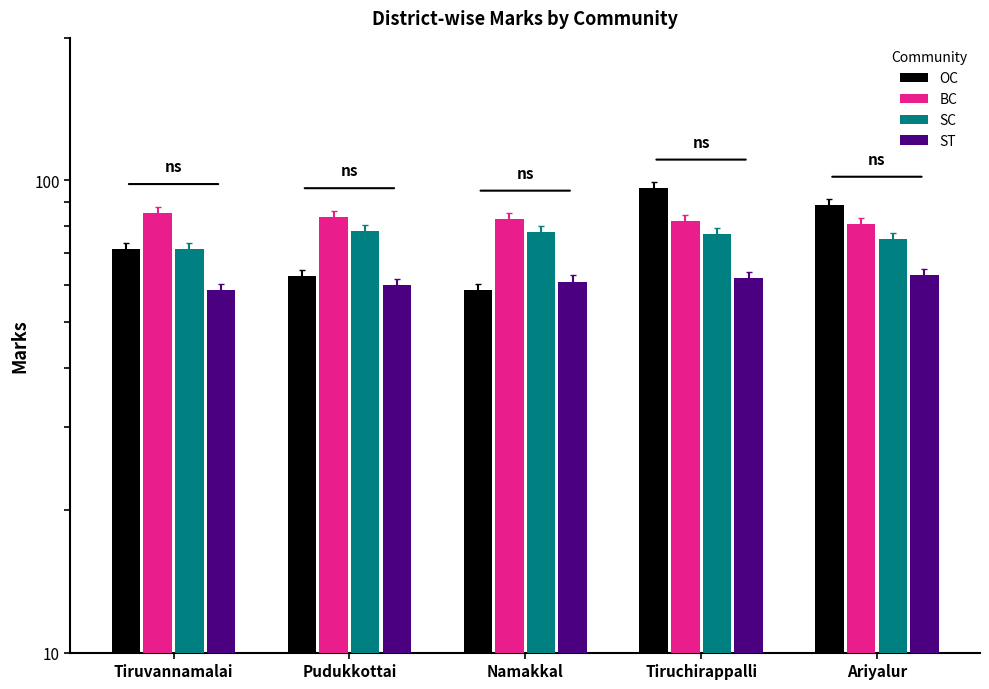

Which has a higher value, Pudukkottai or Tiruchirappalli?

Tiruchirappalli